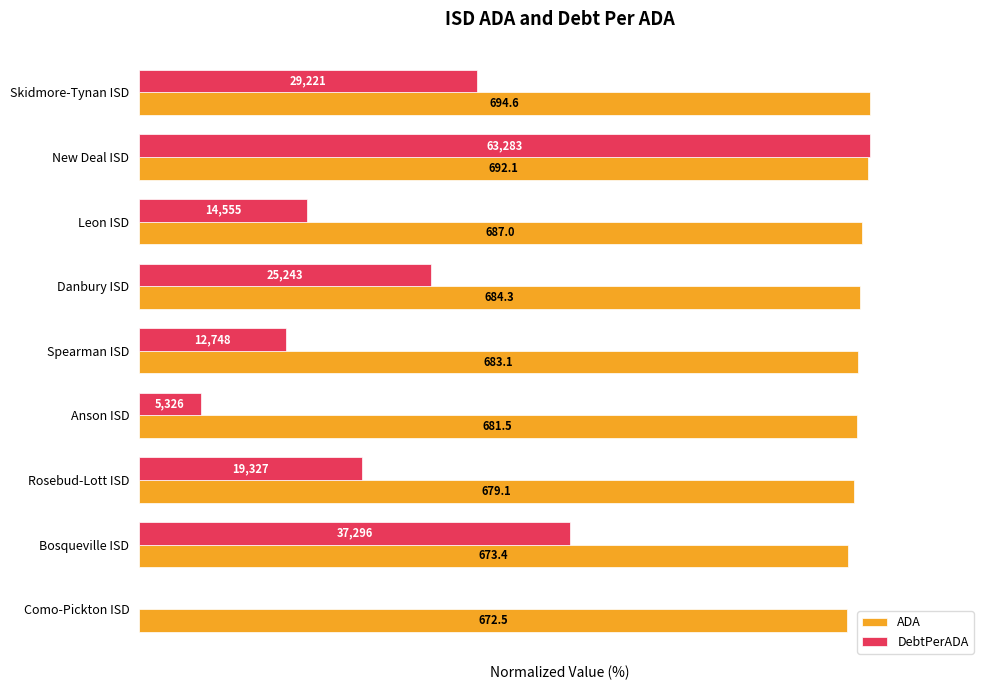

What are all the series names shown in the legend?

ADA, DebtPerADA